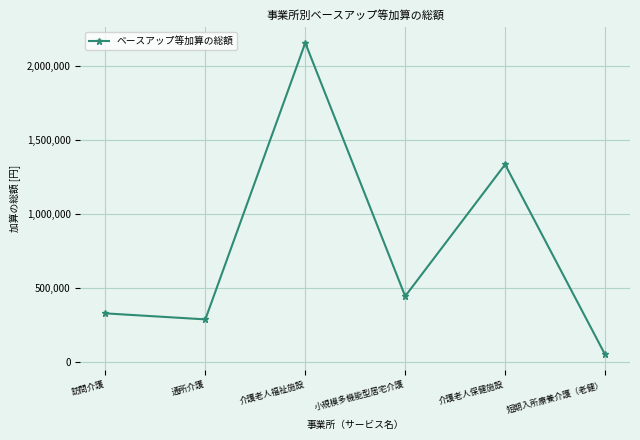

Where is the first local maximum?

介護老人福祉施設